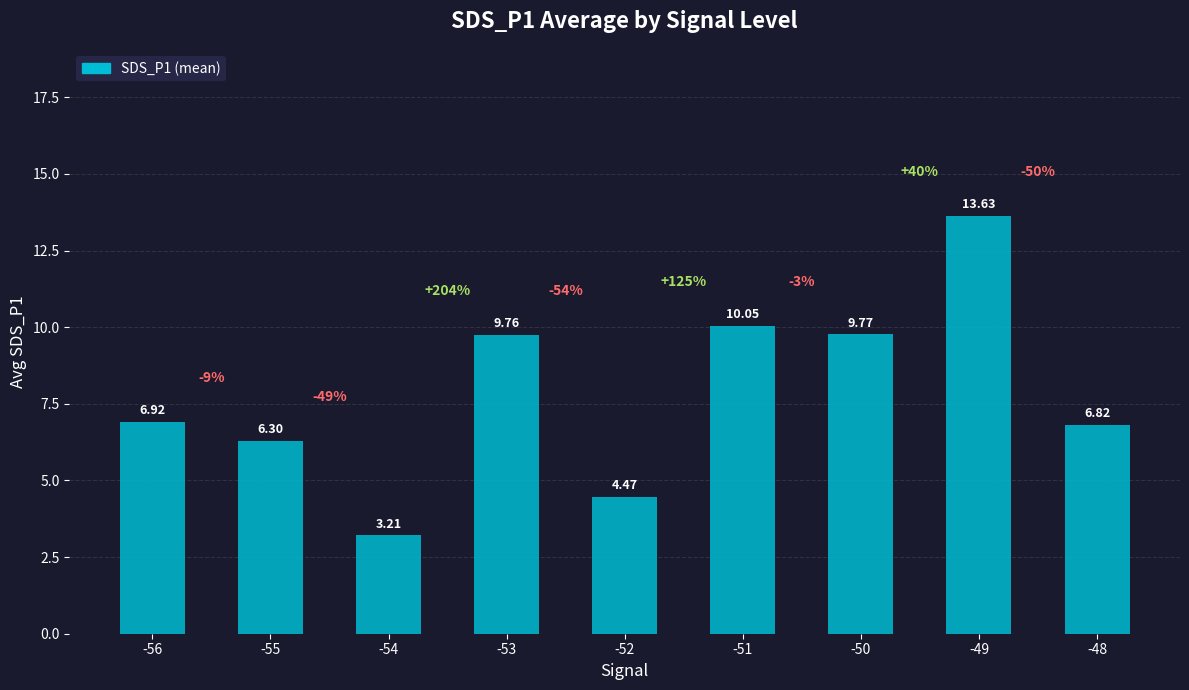

What is the value of the 1st bar from the left?

6.9